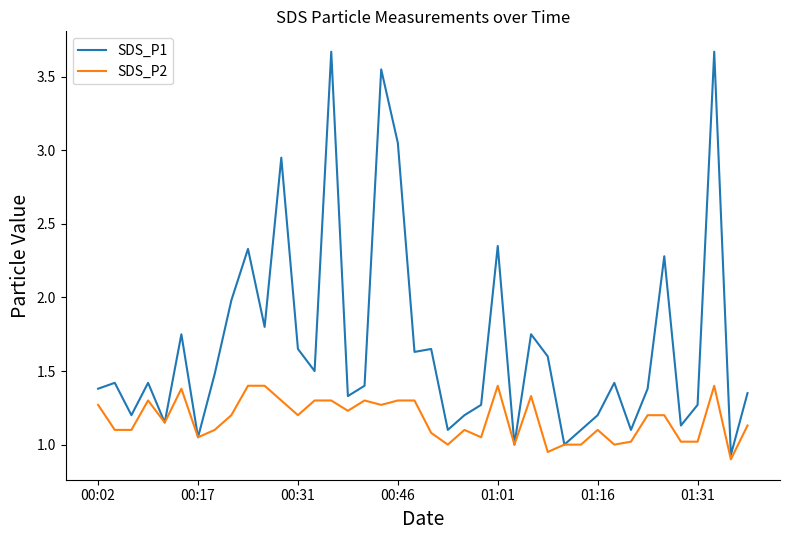

Rank the series by their maximum value, from highest to lowest.

SDS_P1, SDS_P2